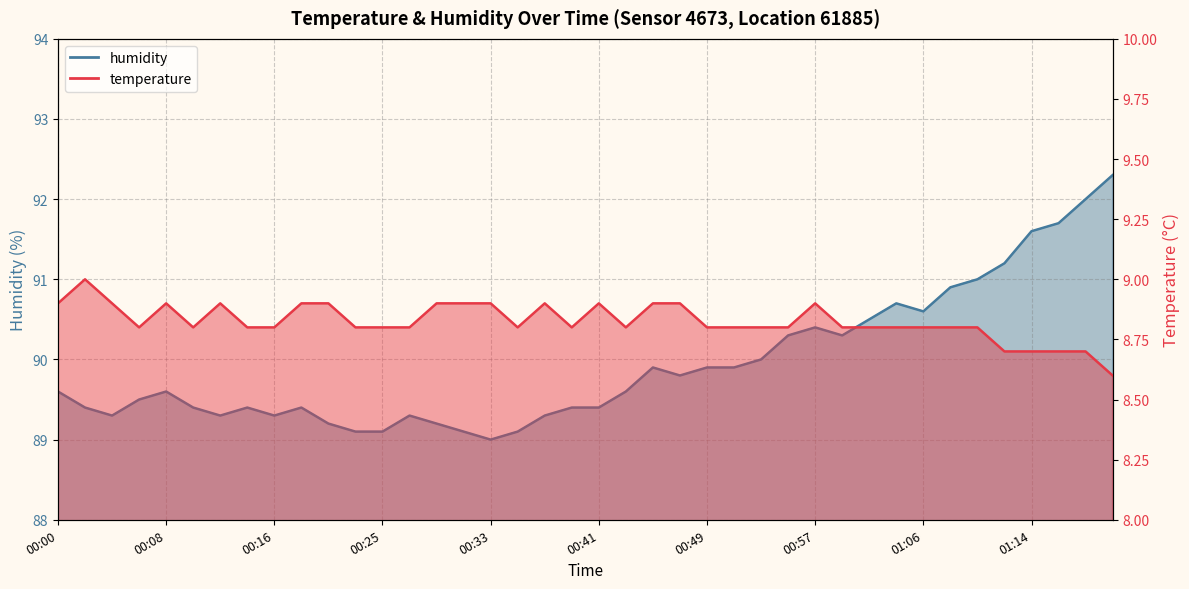

At which label is temperature closest to 8?

01:20